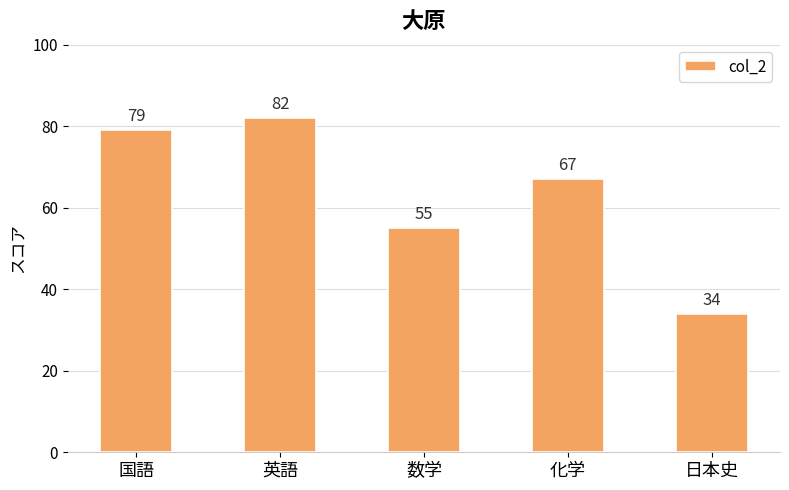

What is the value of the 2nd bar from the left?

82